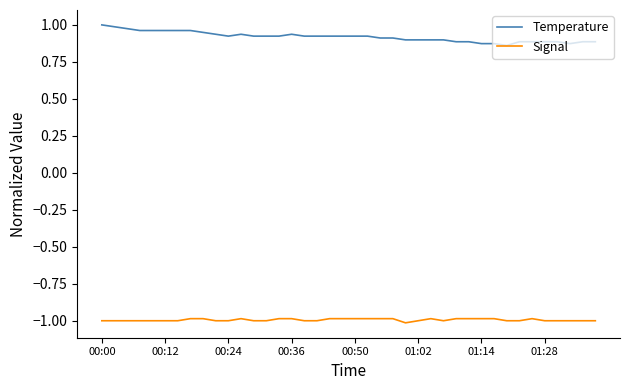

Is this an area chart (filled region under the line)?

No